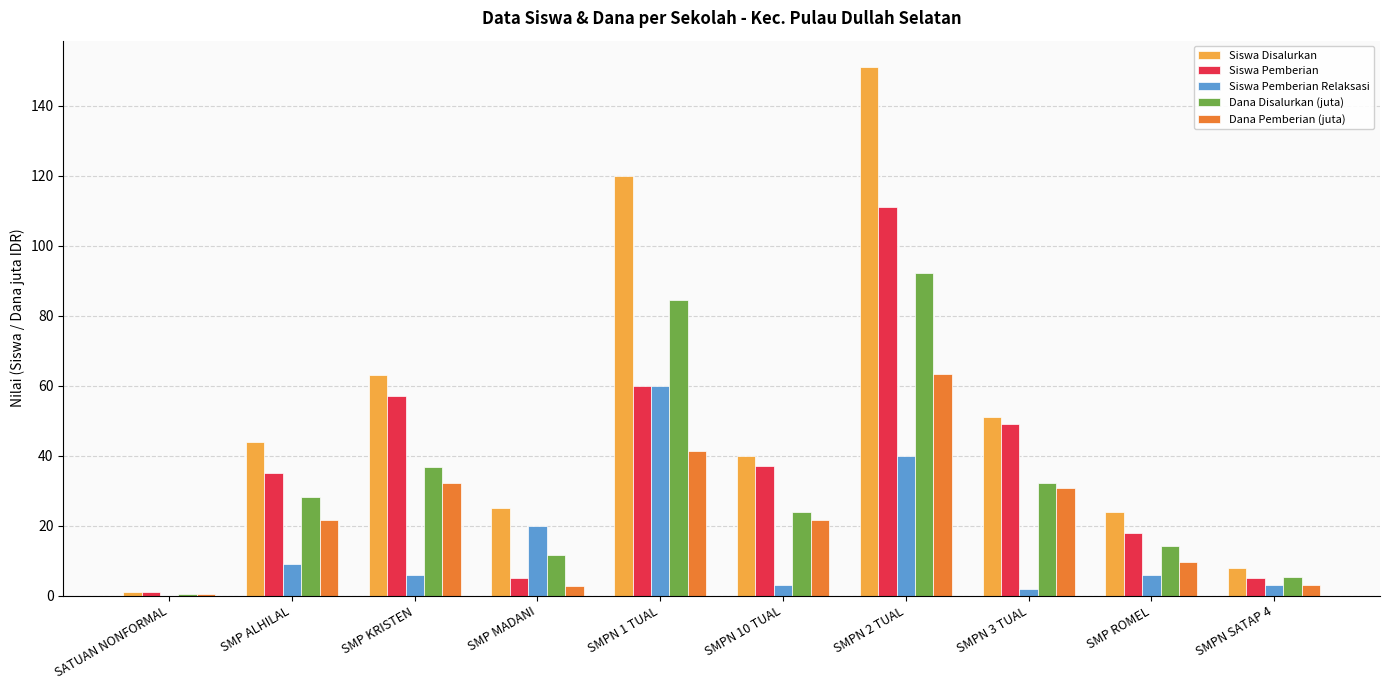

Are the bars grouped side by side (vs. stacked)?

Yes